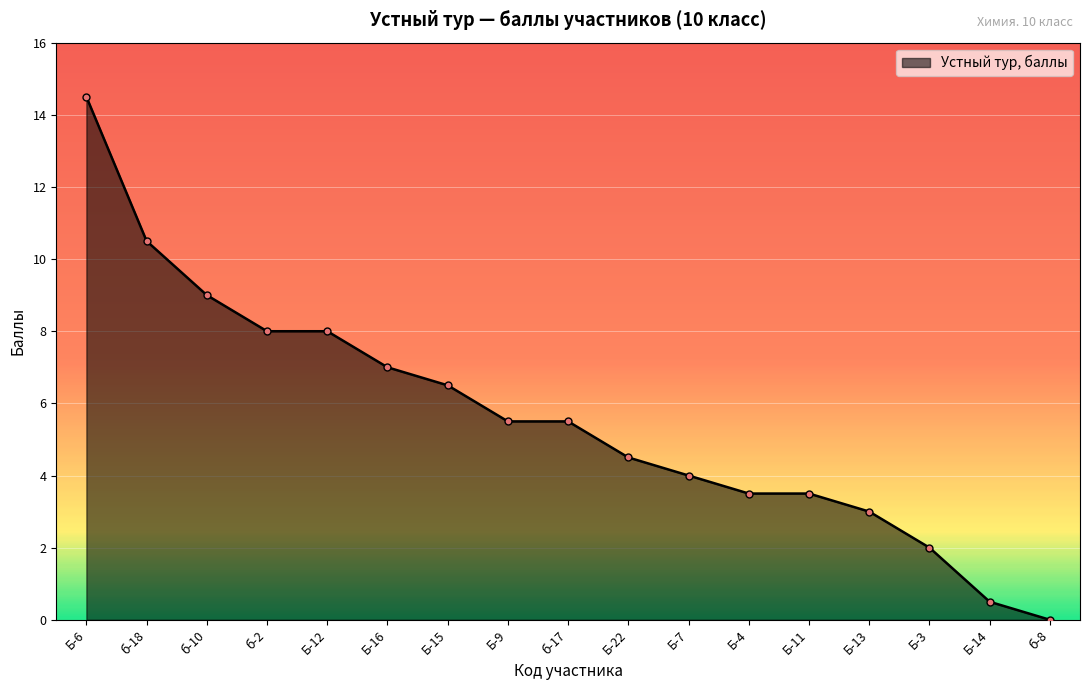

What is the sum of the values at Б-9 and Б-16?

12.5